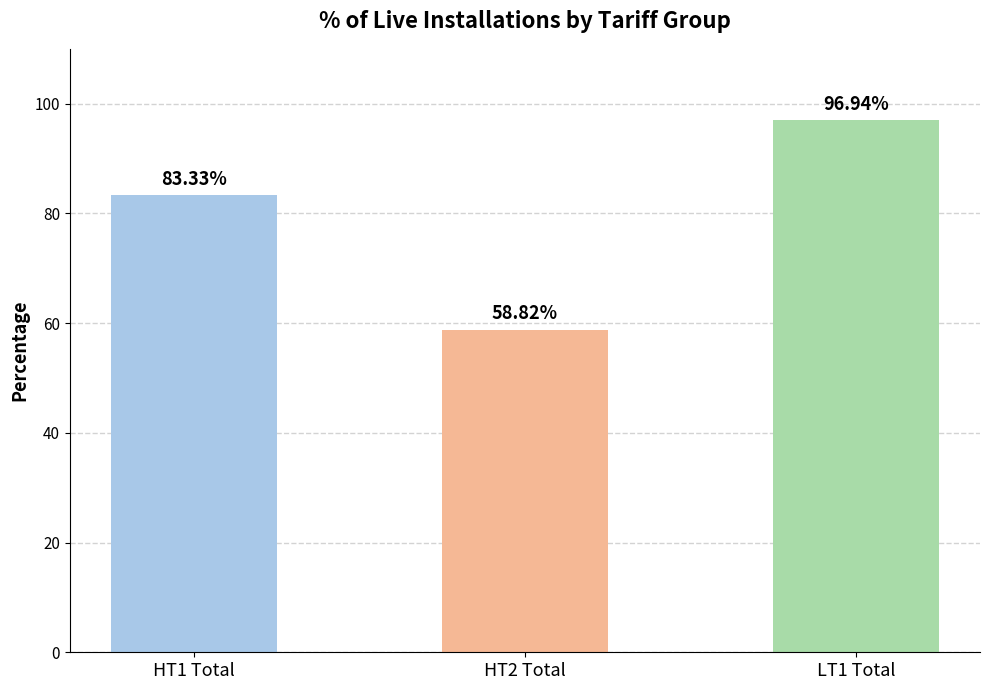

Which series has the largest total across all categories?

% of Live Installations